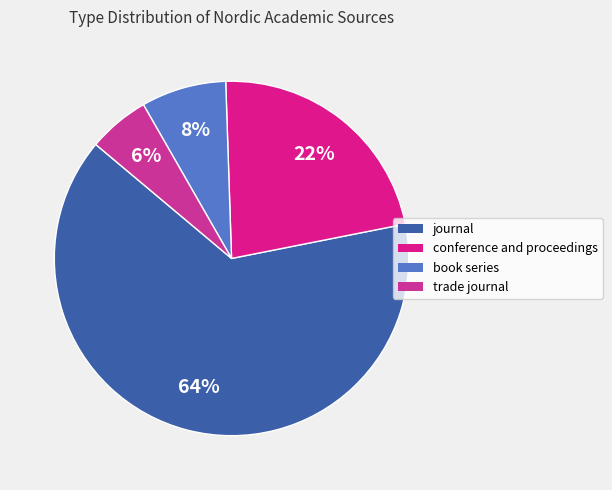

How many slices are in this pie chart?

4